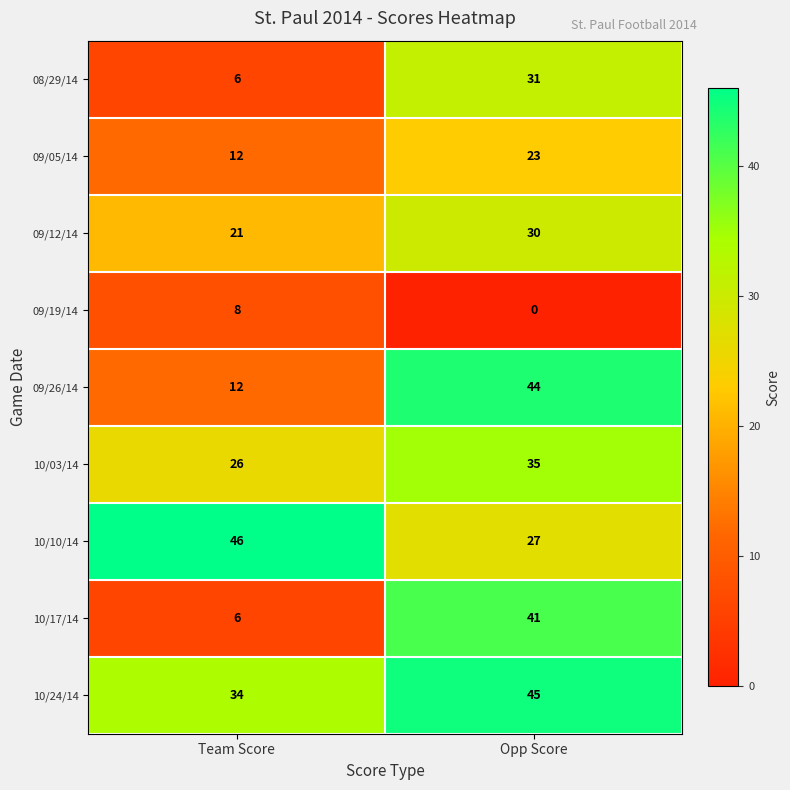

Reading left to right, transcribe all the data shown in this chart.

08/29/14: Team Score=6	Opp Score=31
09/05/14: Team Score=12	Opp Score=23
09/12/14: Team Score=21	Opp Score=30
09/19/14: Team Score=8	Opp Score=0
09/26/14: Team Score=12	Opp Score=44
10/03/14: Team Score=26	Opp Score=35
10/10/14: Team Score=46	Opp Score=27
10/17/14: Team Score=6	Opp Score=41
10/24/14: Team Score=34	Opp Score=45